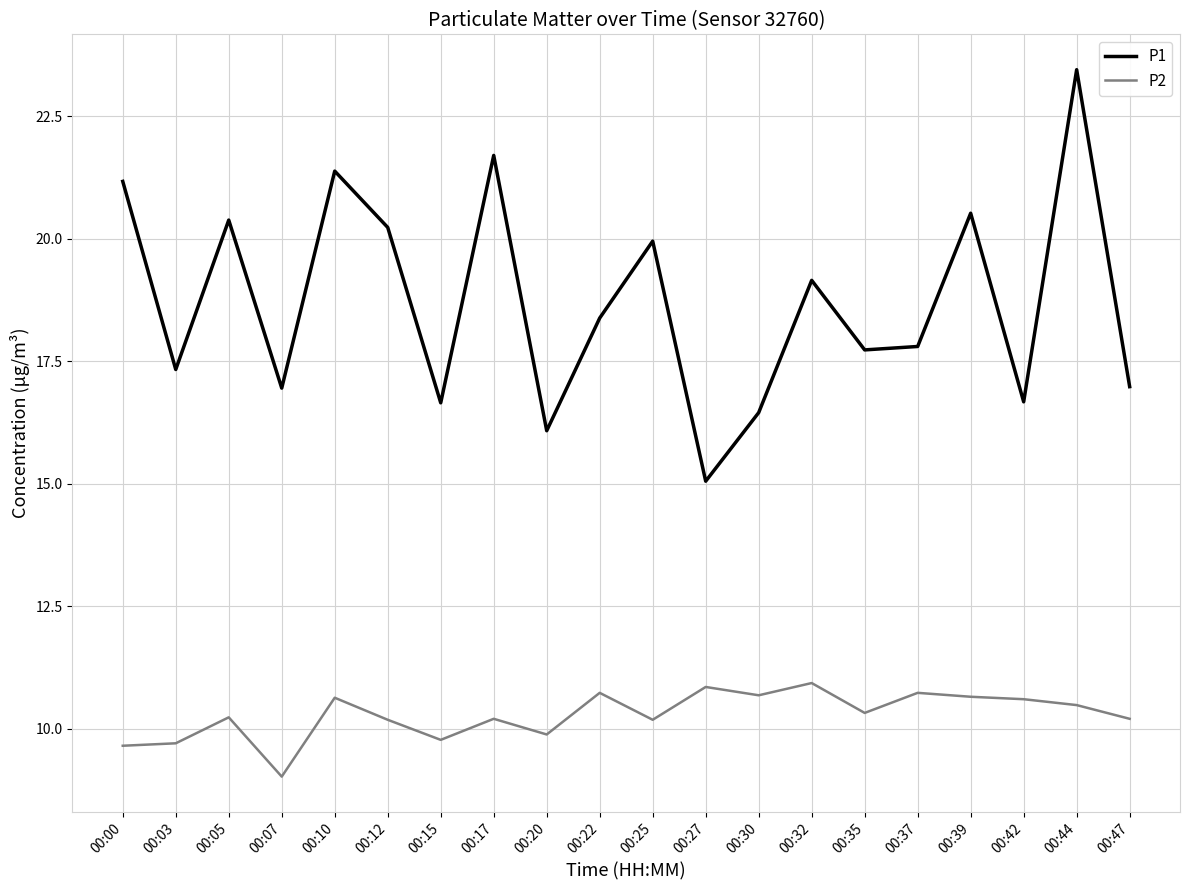

Is it true that P2 equals 10.7 at 00:39?

True